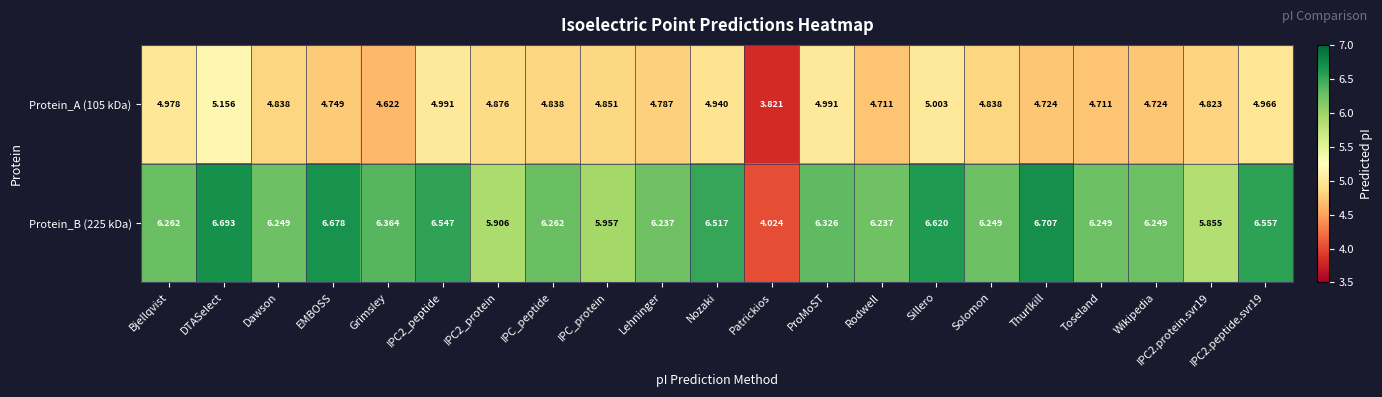

Which series has the largest range (max minus min)?

Protein_B (225 kDa)